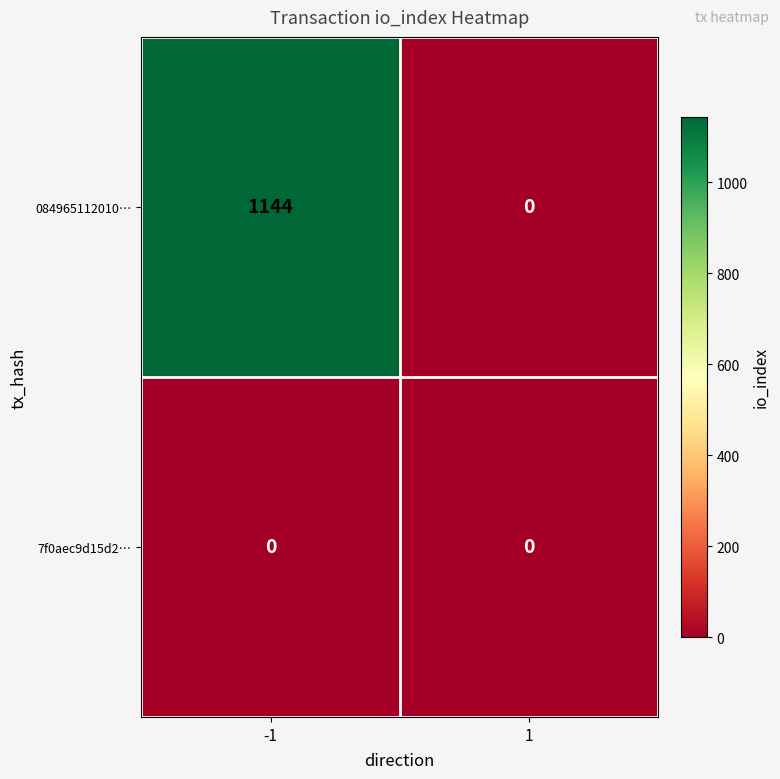

At how many categories does at least one series exceed 633?

1